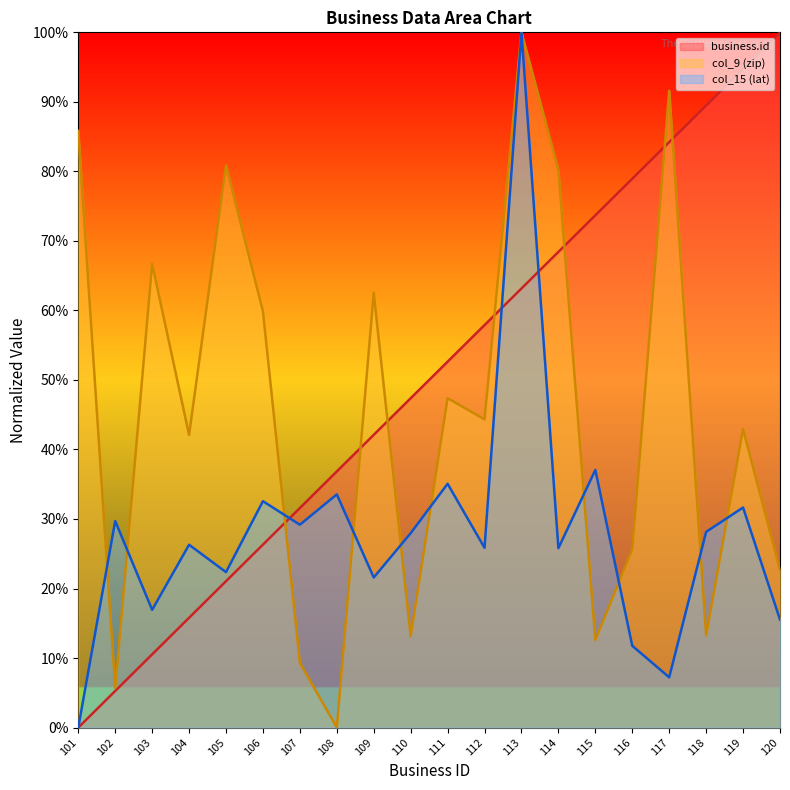

Reading left to right, what are all the values shown in this chart?

business.id: 0.0	5.3	10.5	15.8	21.1	26.3	31.6	36.8	42.1	47.4	52.6	57.9	63.2	68.4	73.7	78.9	84.2	89.5	94.7	100.0
col_9 (zip): 85.8	5.7	66.7	42.1	80.9	59.9	9.3	0.0	62.6	13.2	47.4	44.3	100.0	80.2	12.6	25.6	91.6	13.2	42.9	22.7
col_15 (lat): 0.0	29.7	16.9	26.3	22.4	32.6	29.2	33.5	21.6	28.0	35.1	25.9	100.0	25.8	37.1	11.8	7.2	28.1	31.7	15.5